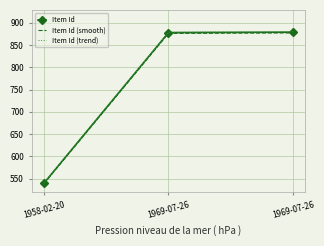

Which series has the largest range (max minus min)?

Item Id (trend)